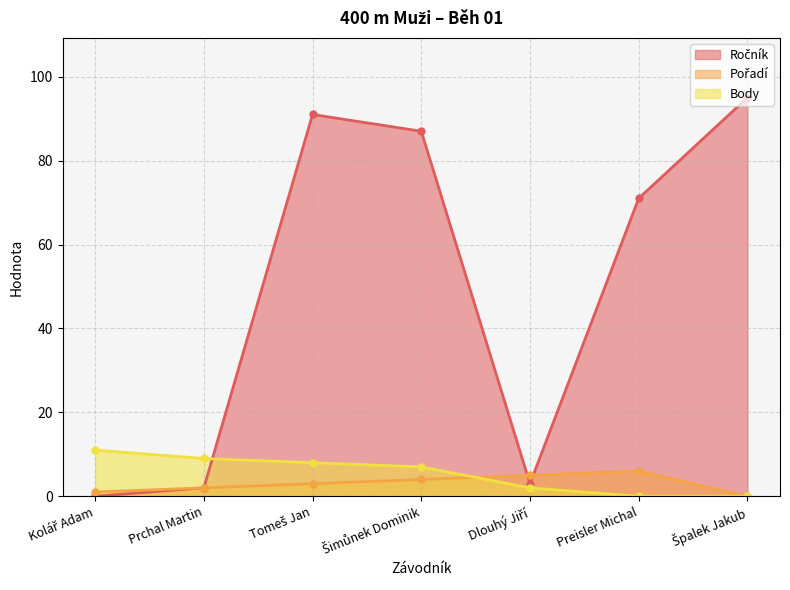

True or false: Pořadí has a value of 3 at Tomeš Jan.

True